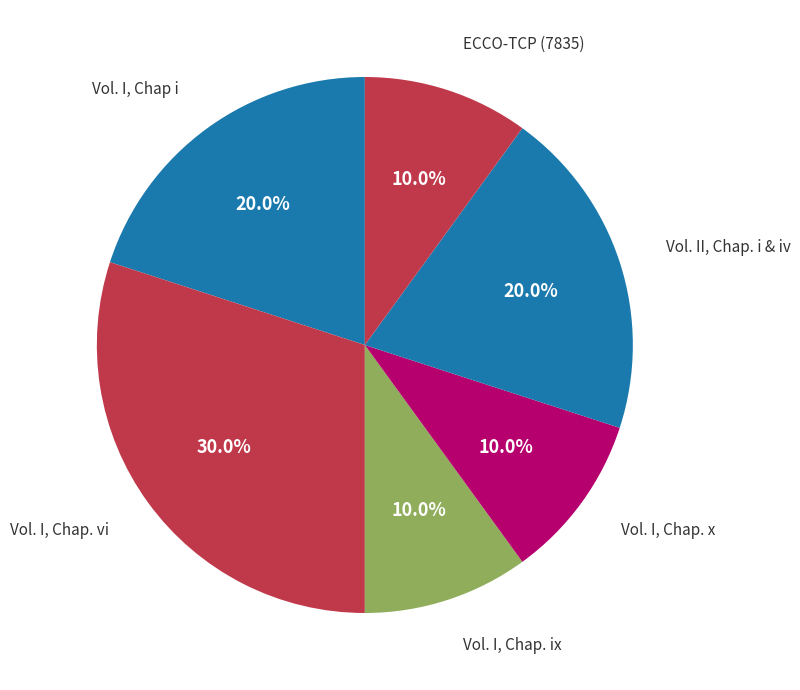

How many slices are in this pie chart?

6